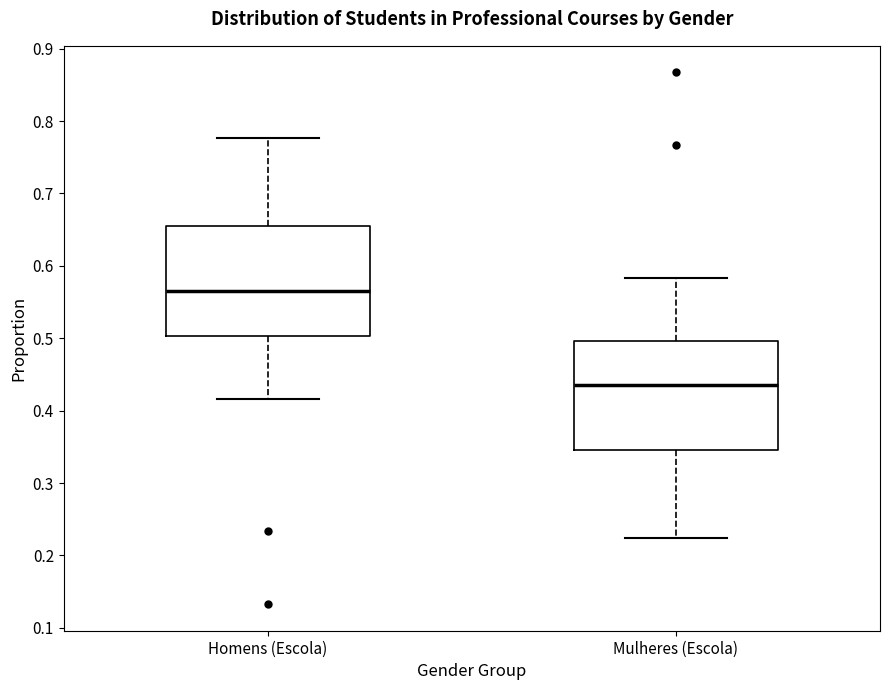

Reading left to right, read every box against the y-axis: the position of its median line, the range the box covers, and the ends of its whiskers. The values are not printed on the chart, so give them approximately, as read against the axis.

Homens (Escola): median 0.56, box 0.50 to 0.65, whiskers 0.42 to 0.78
Mulheres (Escola): median 0.44, box 0.35 to 0.50, whiskers 0.22 to 0.58